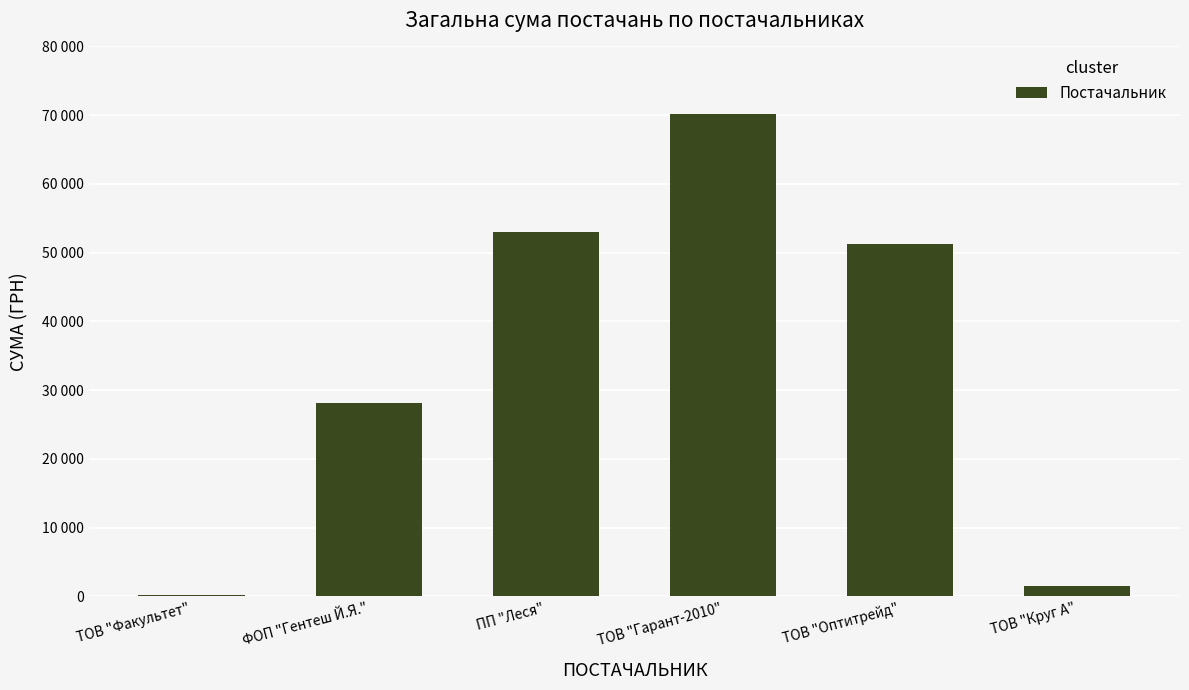

What is the greatest value displayed?

70179.4